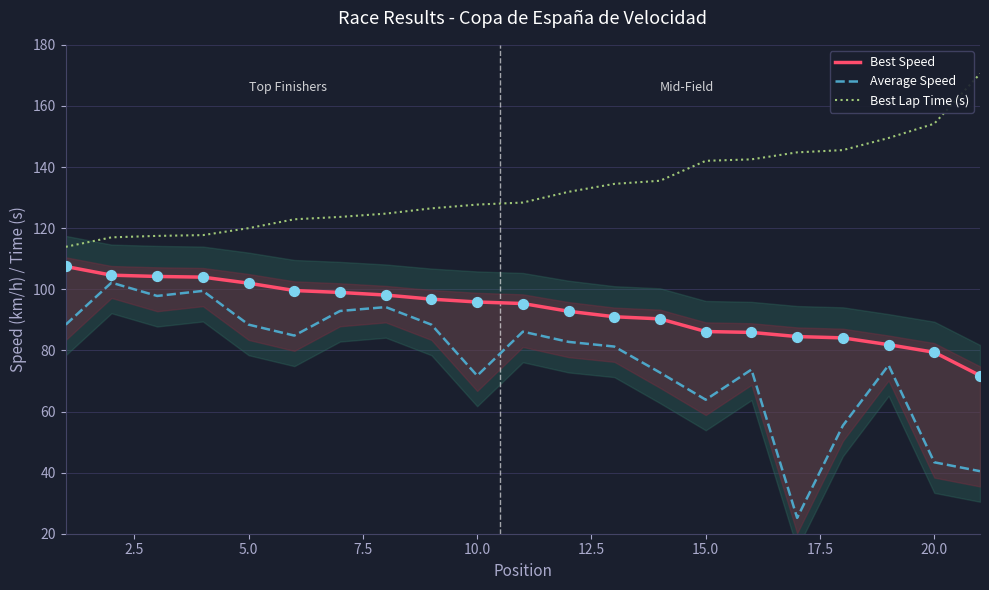

Which series has the largest total across all categories?

Best Lap Time (s)